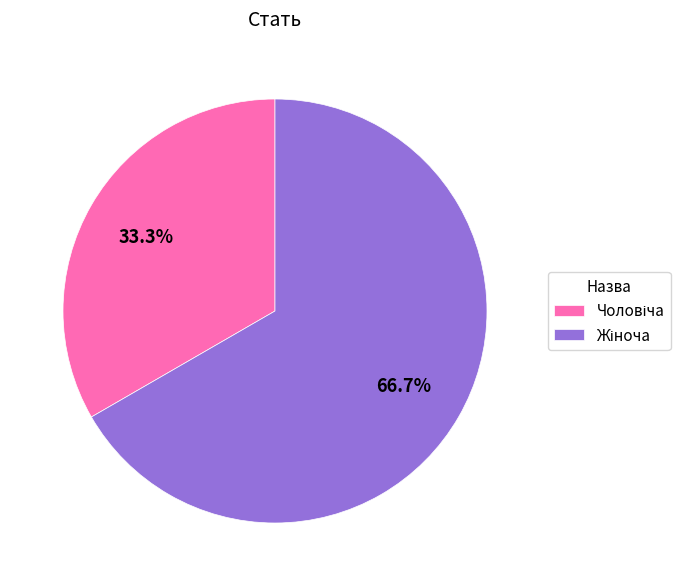

Is there any slice that represents more than half of the pie?

Yes